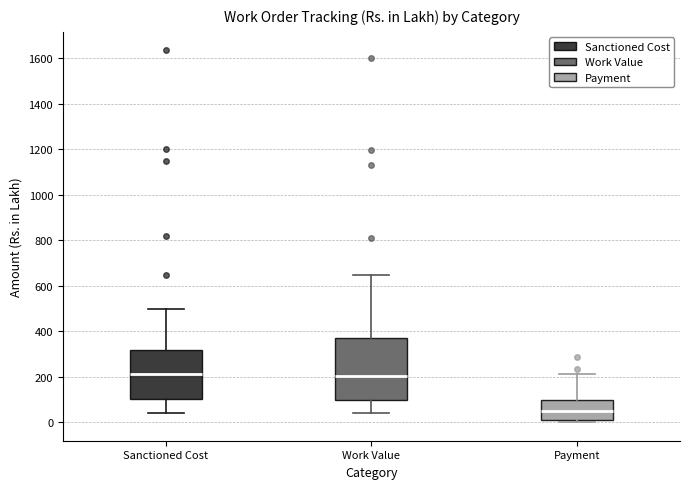

Which box is the tallest, from its lower edge to its upper edge?

Work Value